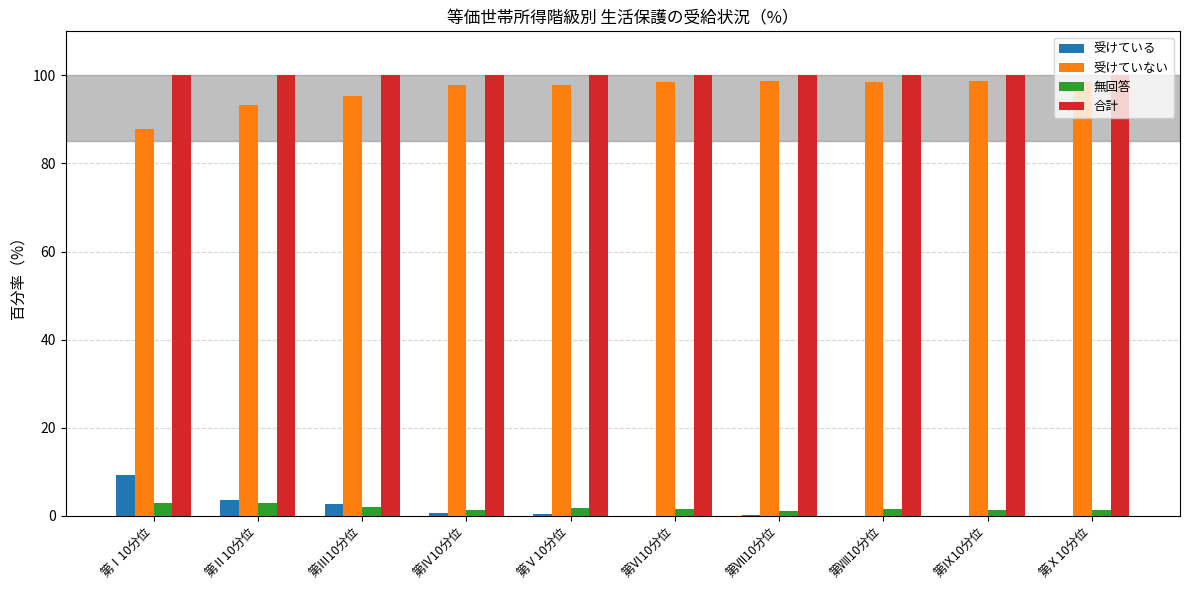

What is the difference between the 無回答 values at 第Ⅹ10分位 and 第Ⅰ10分位?

1.4